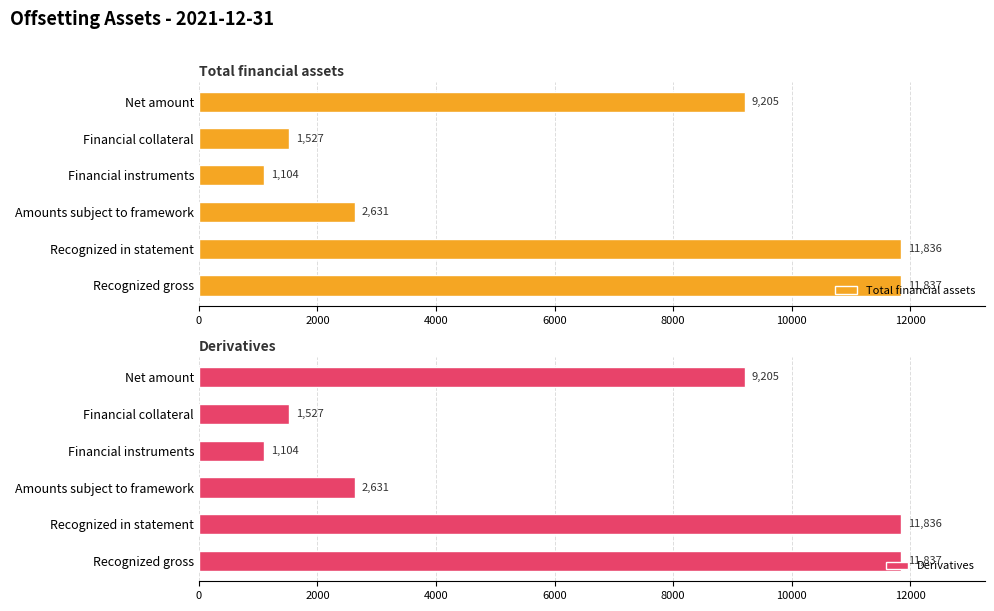

Read the Total financial assets value at Net amount.

9205